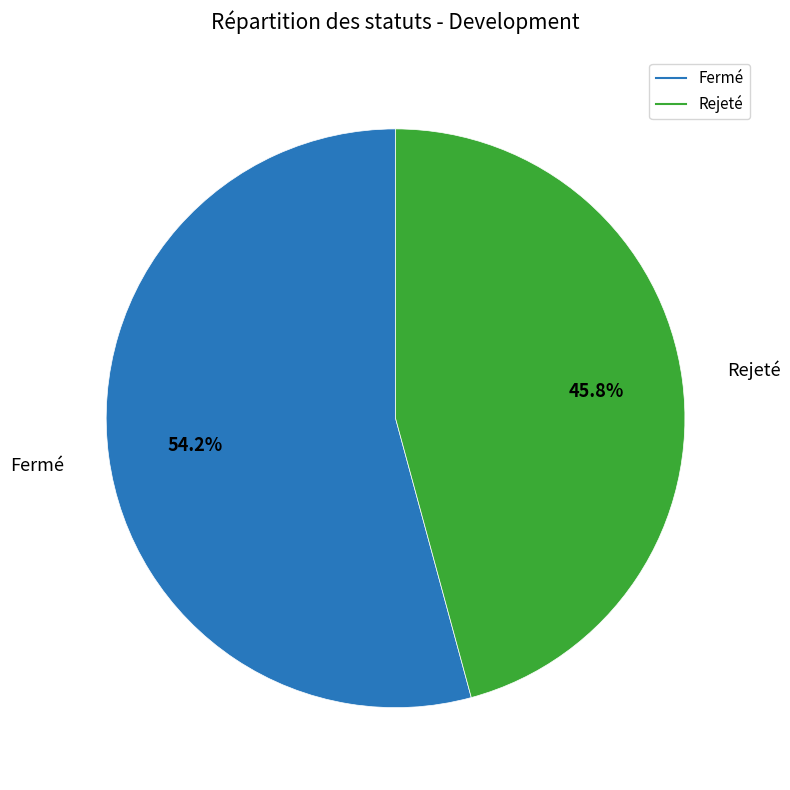

Which category has the smallest portion of the pie?

Rejeté